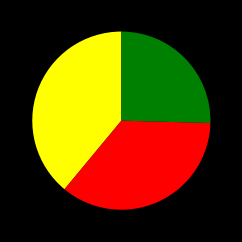

Does any single category account for the majority?

No